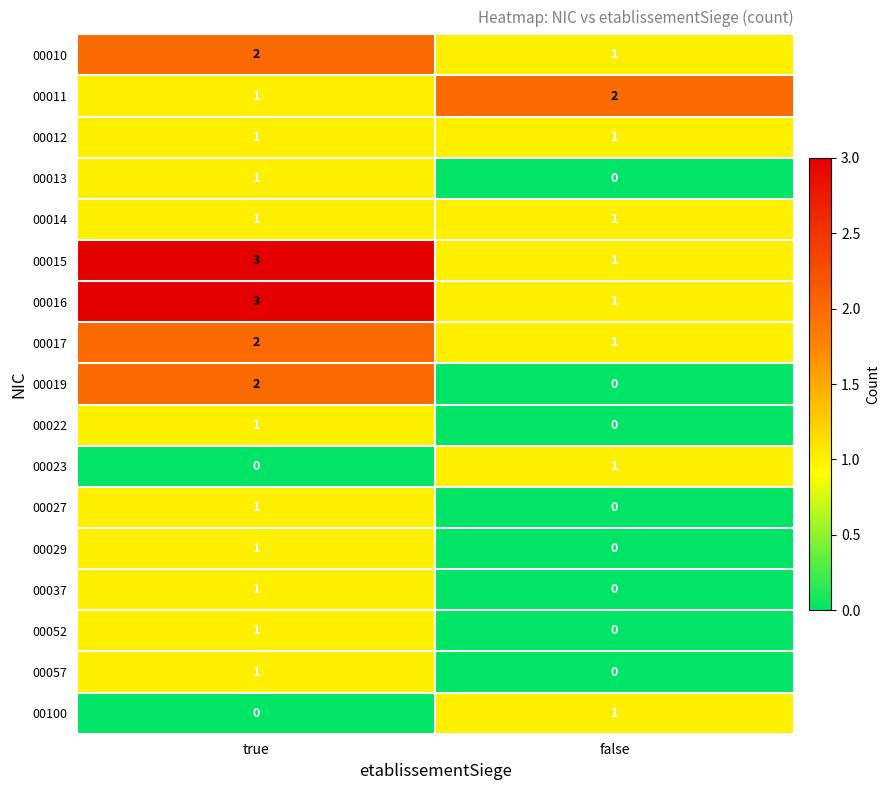

What is the spread (max minus min) of values at true?

3